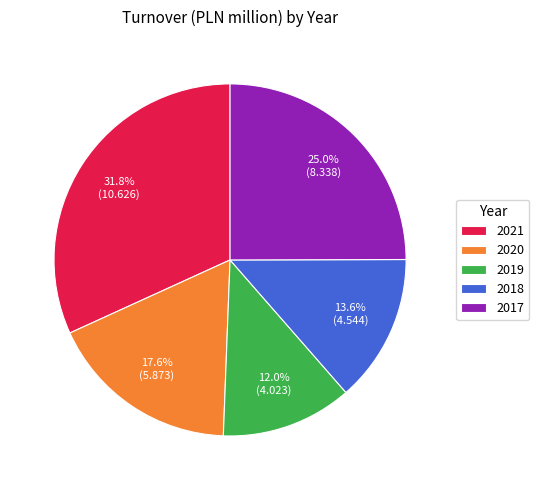

Which has a higher value, 2018 or 2021?

2021